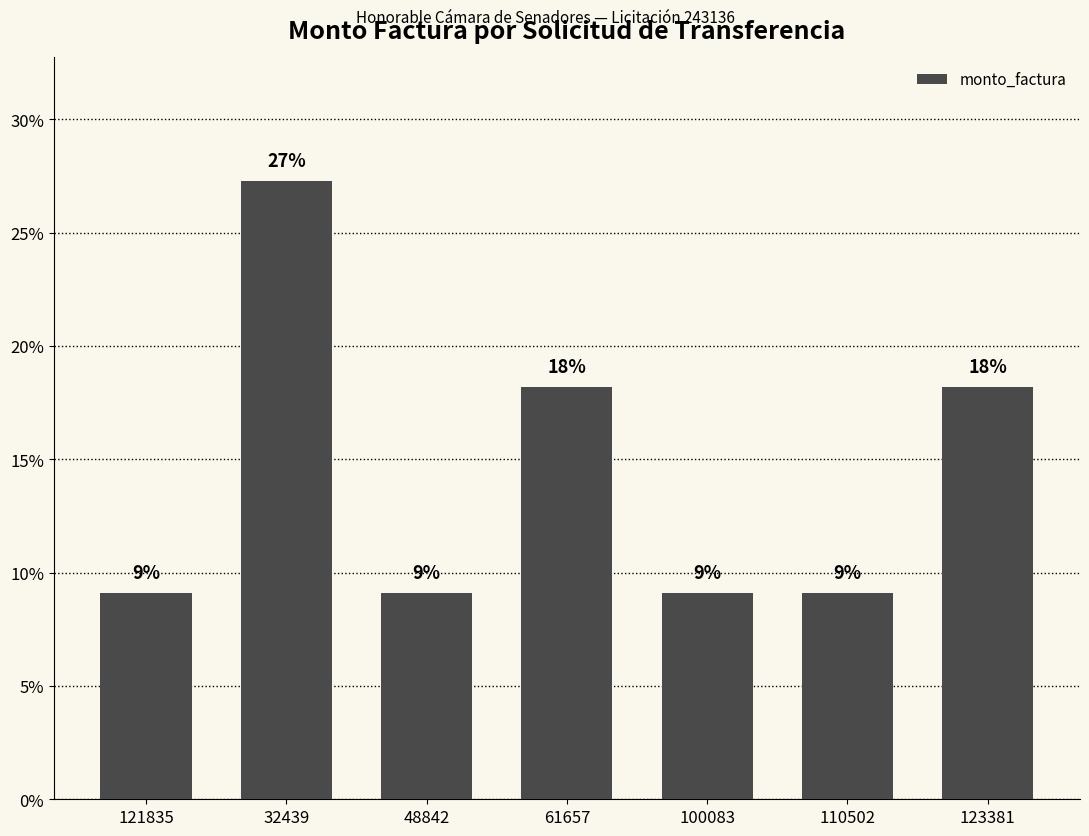

Rank the categories by value from lowest to highest.

121835, 48842, 100083, 110502, 61657, 123381, 32439